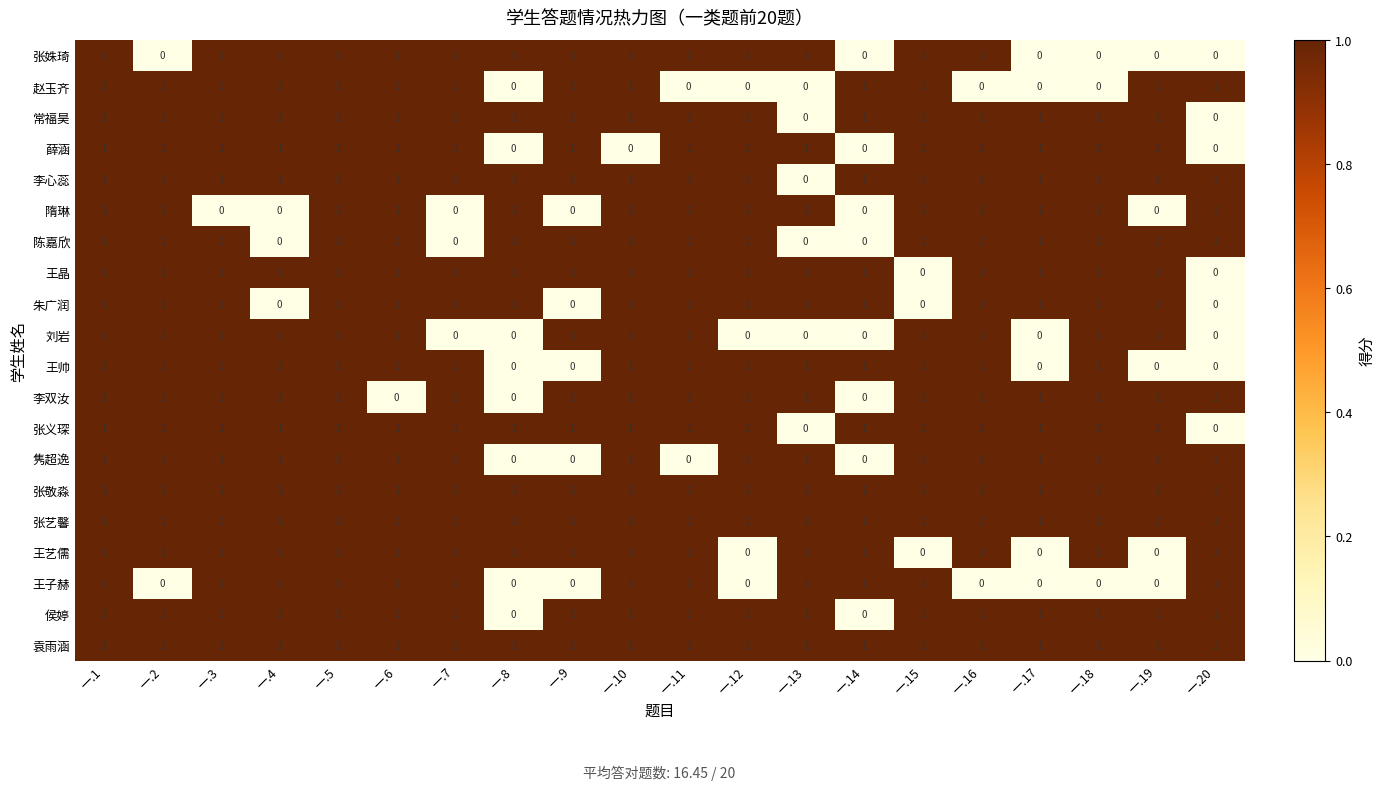

Between 一.1 and 一.10, which series saw the biggest shift?

薛涵